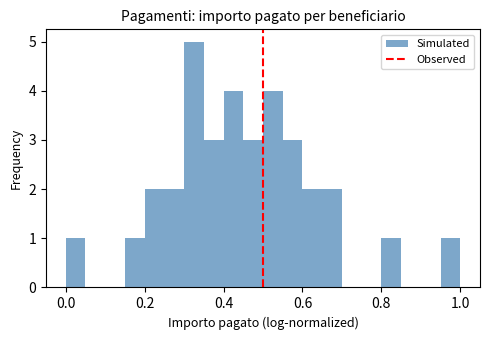

Around what value on the x-axis is the tallest bar? Give the approximate position of its centre, as read against the axis.

0.32